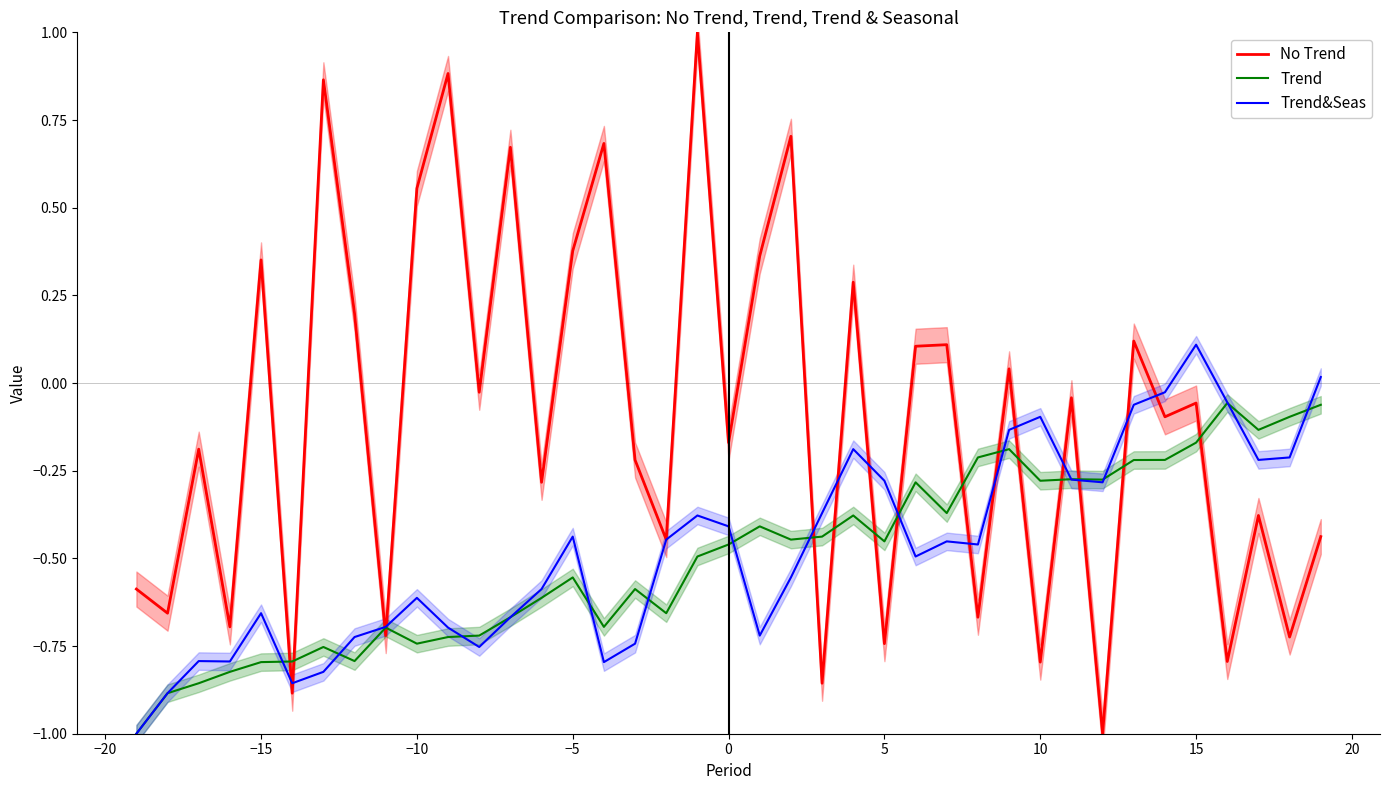

The value of No Trend at 0 is -0.1. True or false?

False